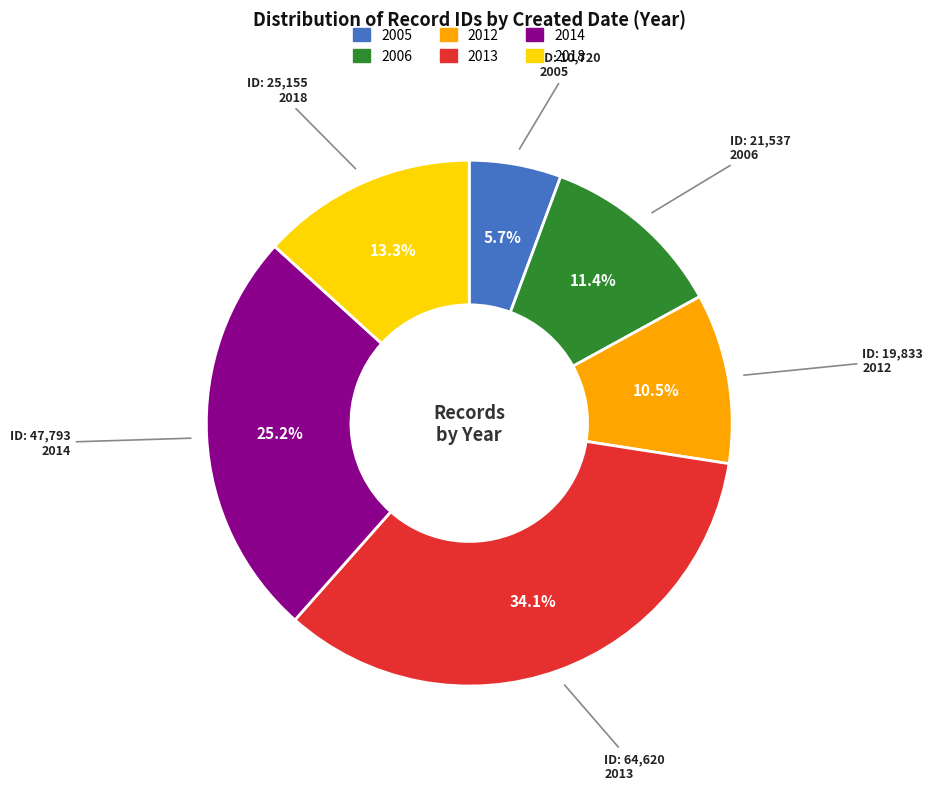

Is there any slice that represents more than half of the pie?

No